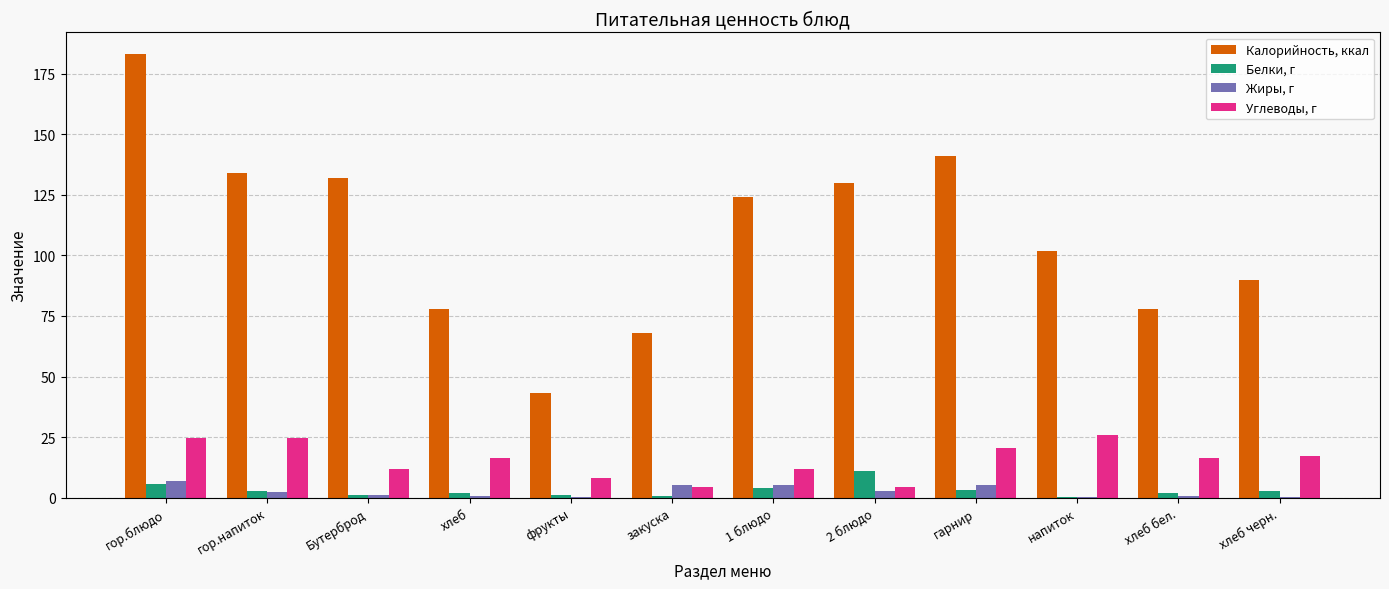

Which series has the largest range (max minus min)?

Калорийность, ккал